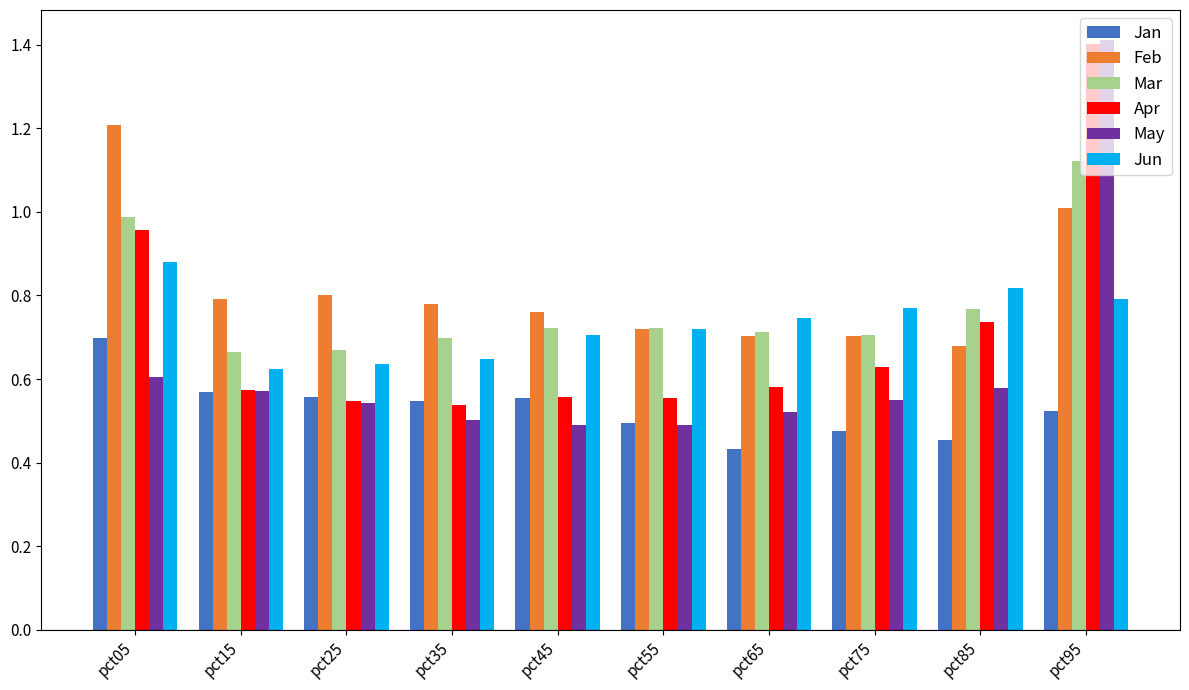

How many groups of bars are there?

10